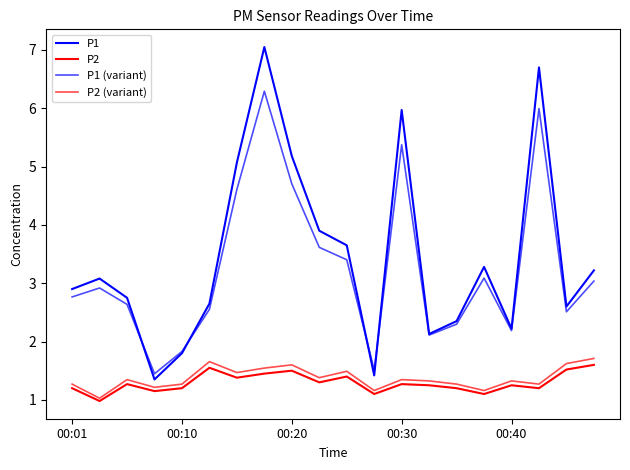

How many lines are shown in the chart?

4